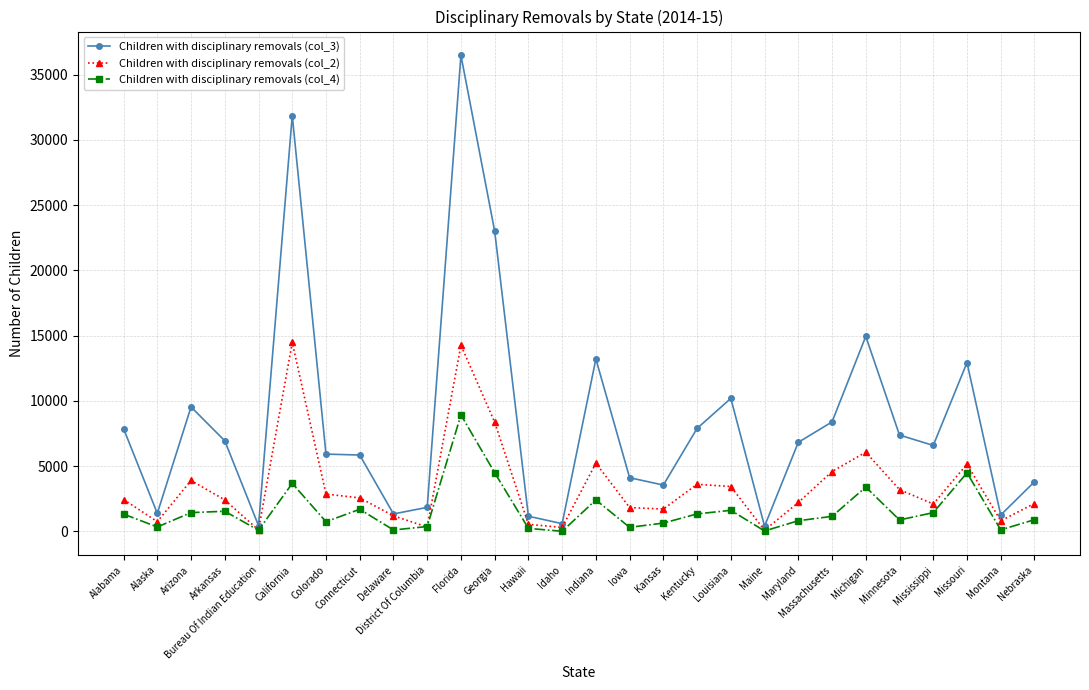

At California, list the series in order from smallest to largest.

Children with disciplinary removals (col_4), Children with disciplinary removals (col_2), Children with disciplinary removals (col_3)